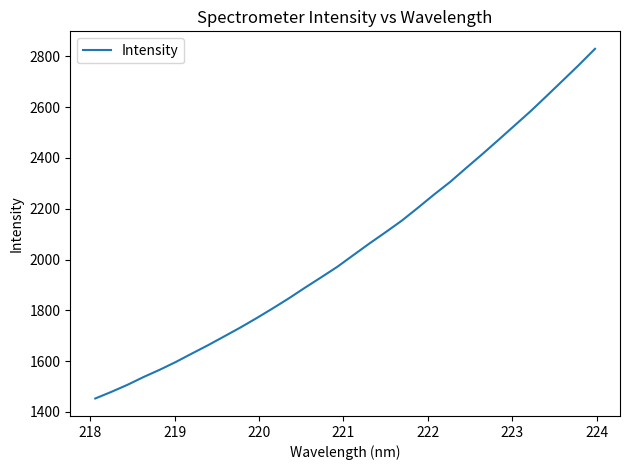

What is the maximum value shown in the chart?

2829.6